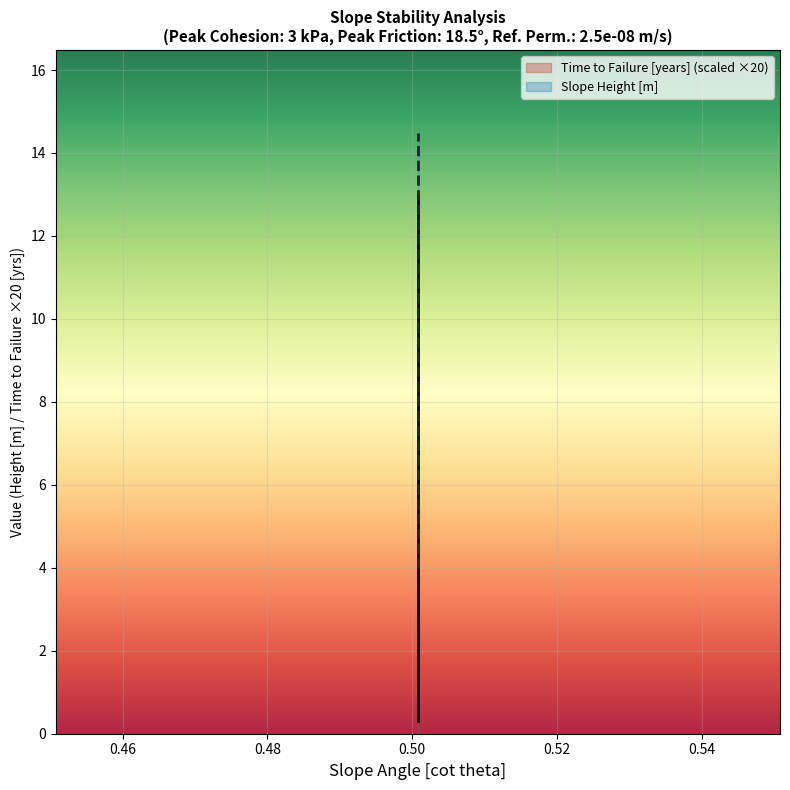

List the labels in order of Slope Height [m] value, smallest first.

0.500763, 0.500763, 0.500763, 0.500763, 0.500763, 0.500763, 0.500763, 0.500763, 0.500763, 0.500763, 0.500763, 0.500763, 0.500763, 0.500763, 0.500763, 0.500763, 0.500763, 0.500763, 0.500763, 0.500763